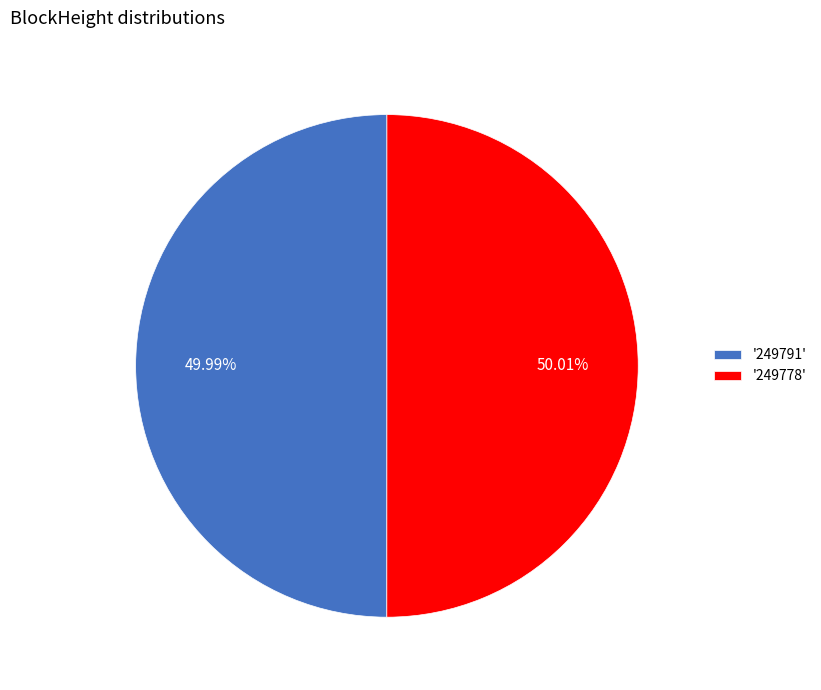

Approximately how many times larger is the value at '249791' compared to '249778'?

1.0